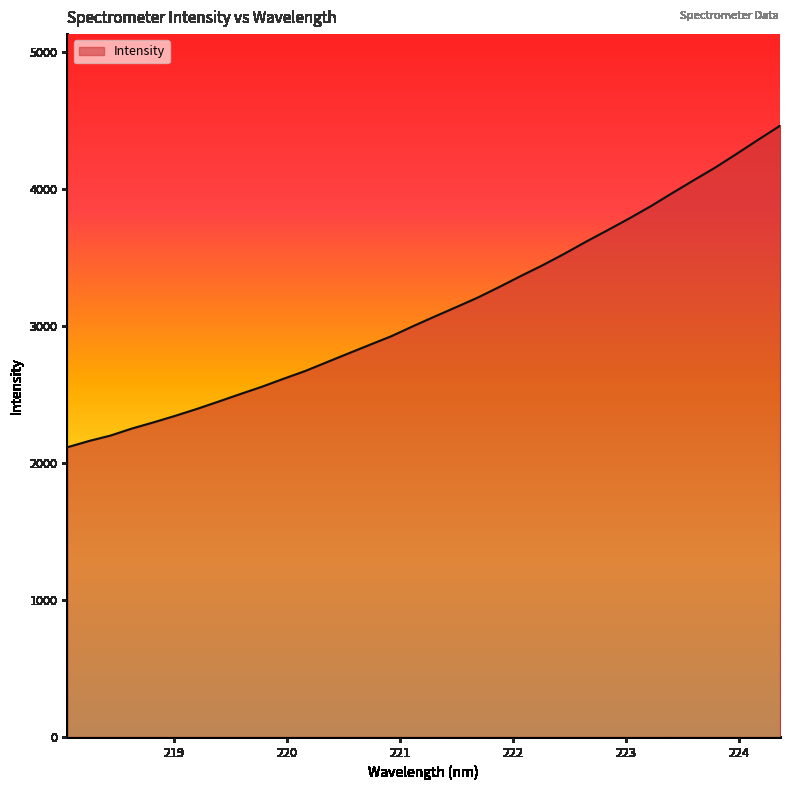

What is the smallest value displayed?

2113.0